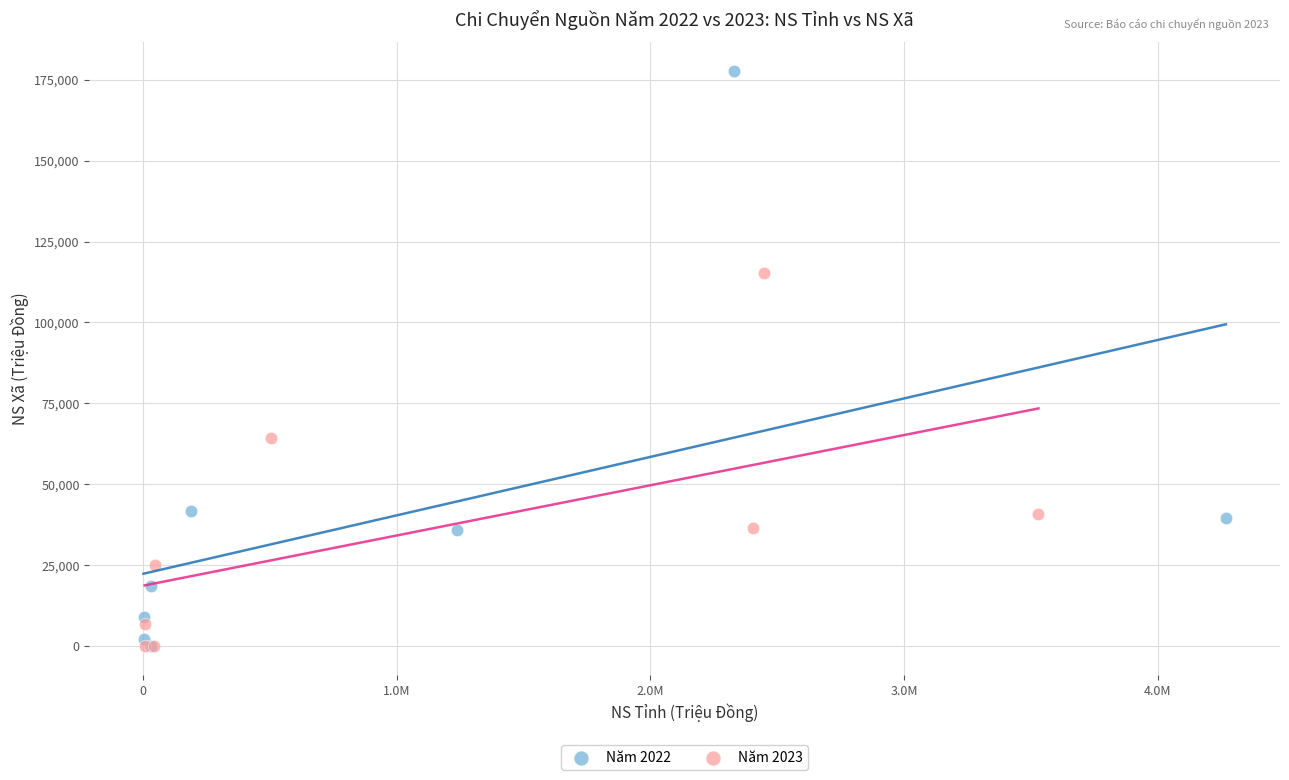

Which series has the widest spread of Y values?

Năm 2022